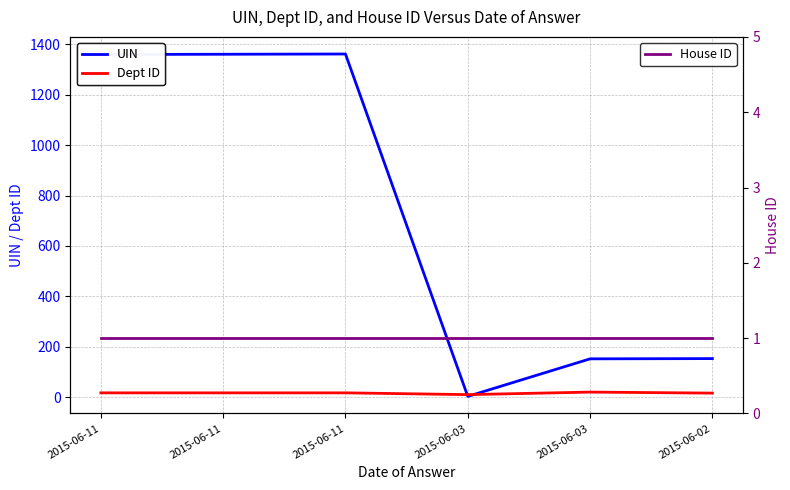

What are all the series names shown in the legend?

UIN, Dept ID, House ID